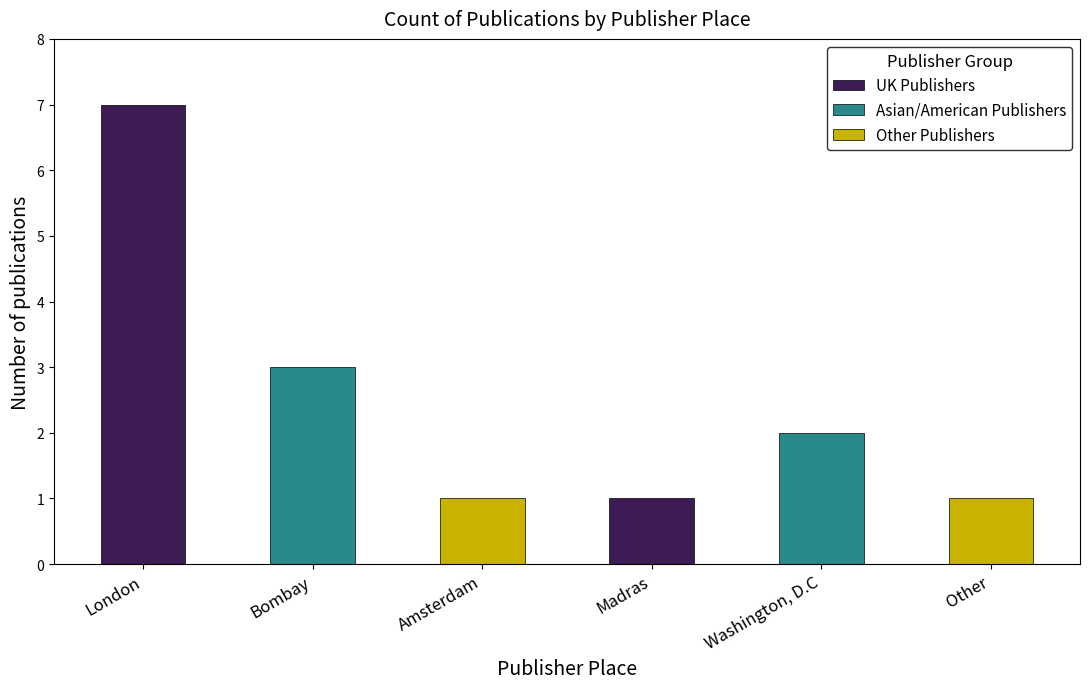

Where does the data first go above 2?

London